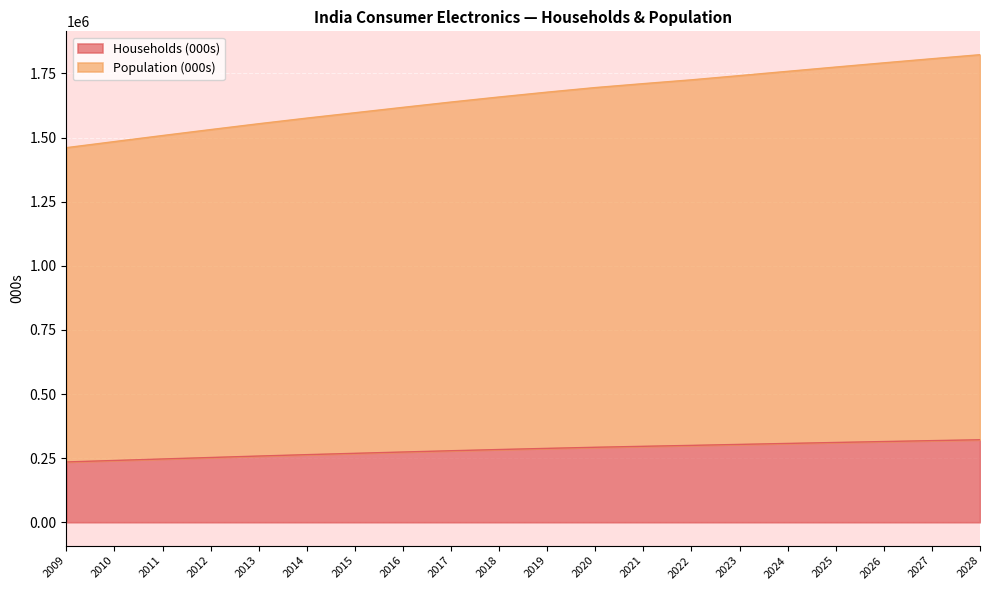

List the series in order of their overall mean, highest first.

Population (000s), Households (000s)